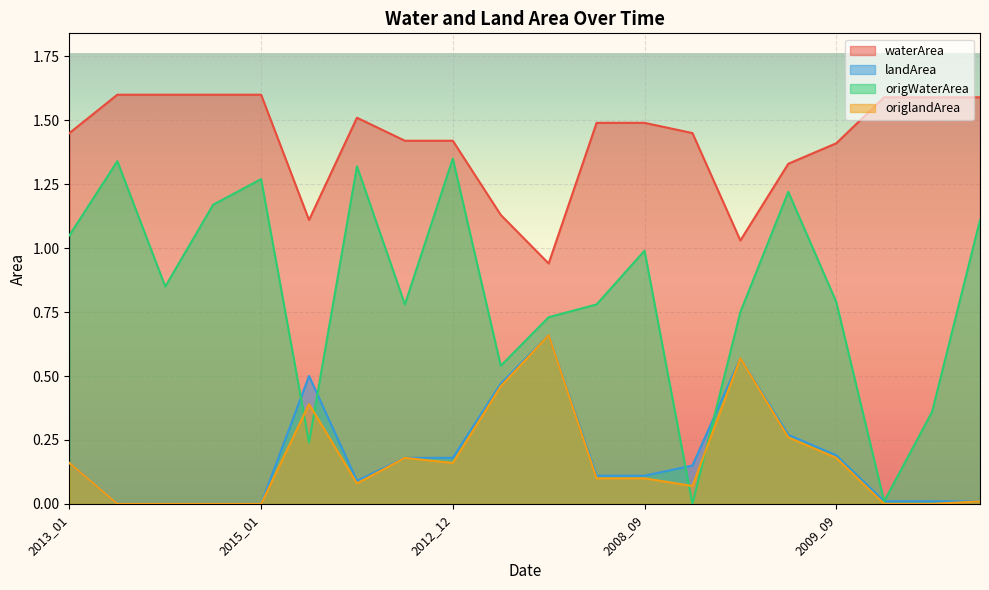

Does the chart display data point markers on the line(s)?

No